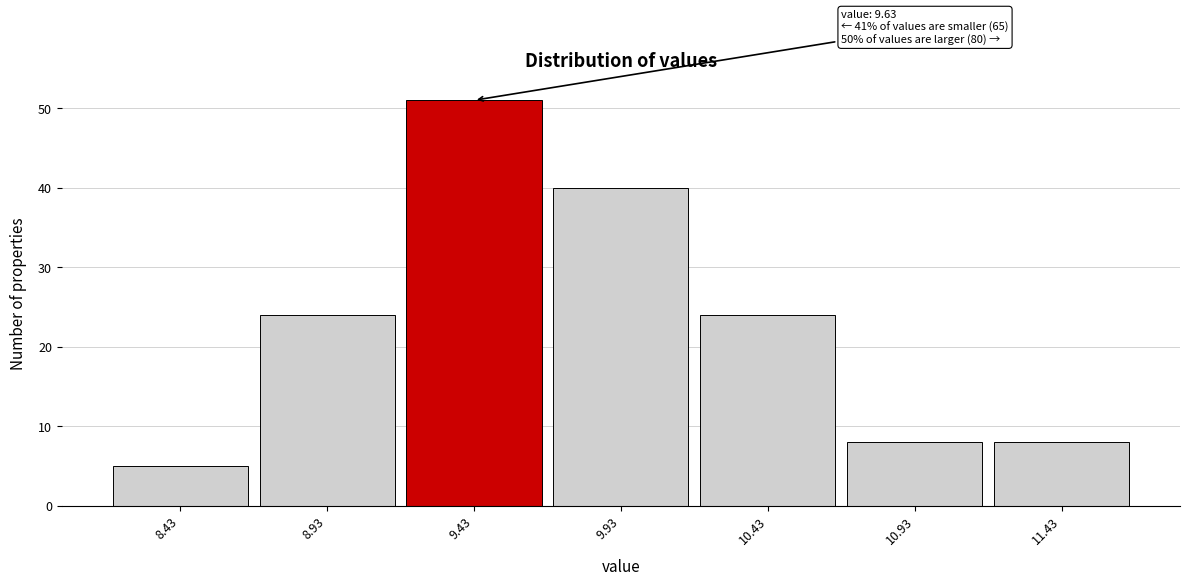

Over which range of the x-axis is the bar tallest?

9.18 to 9.68